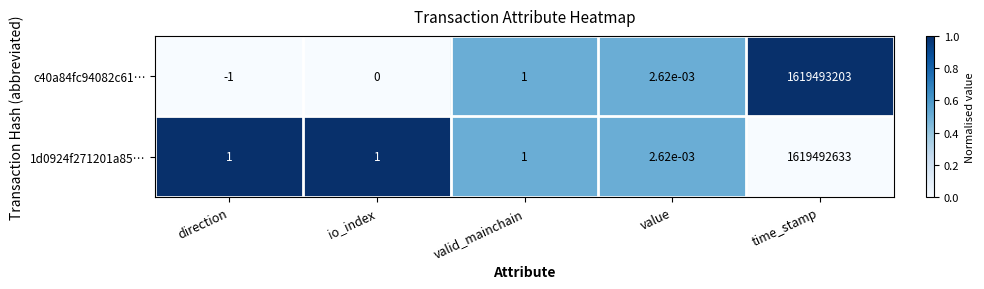

List the labels in order of c40a84fc94082c61… value, largest first.

time_stamp, valid_mainchain, value, io_index, direction